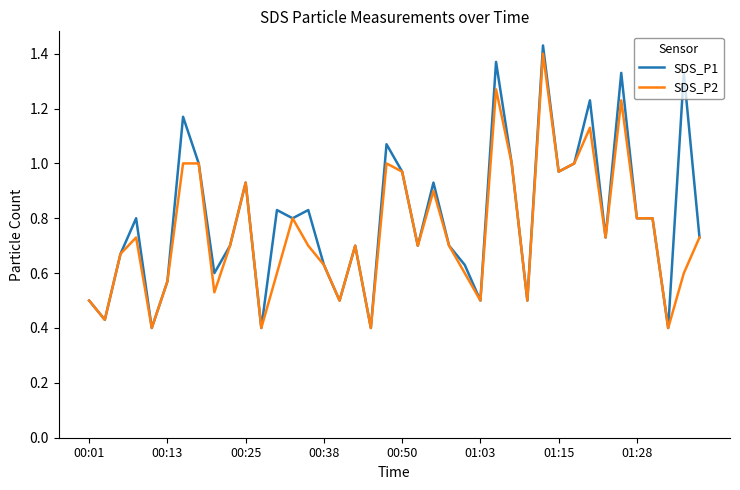

Which series has the widest spread of values?

SDS_P1